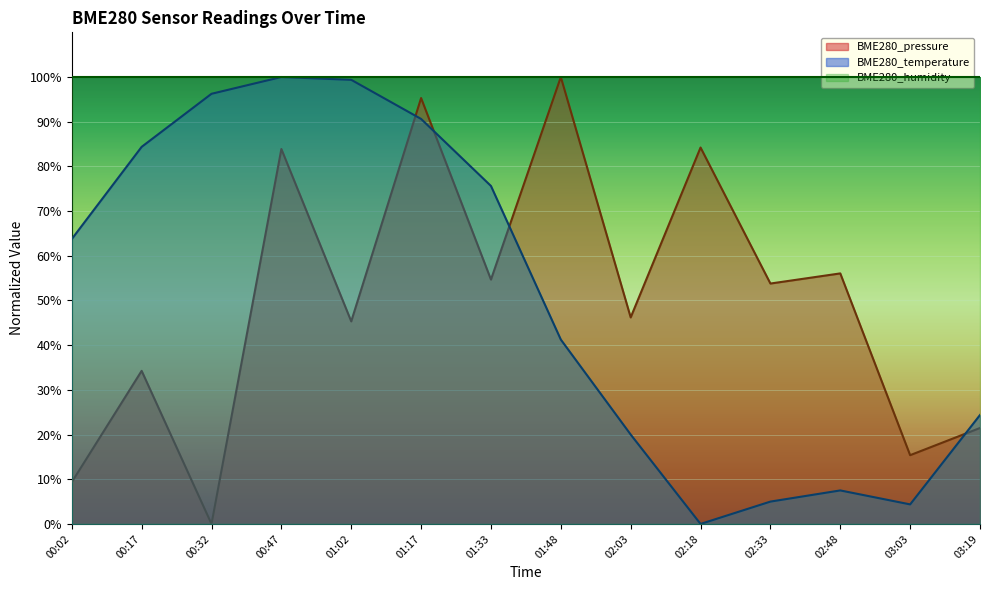

Which series has the largest range (max minus min)?

BME280_pressure